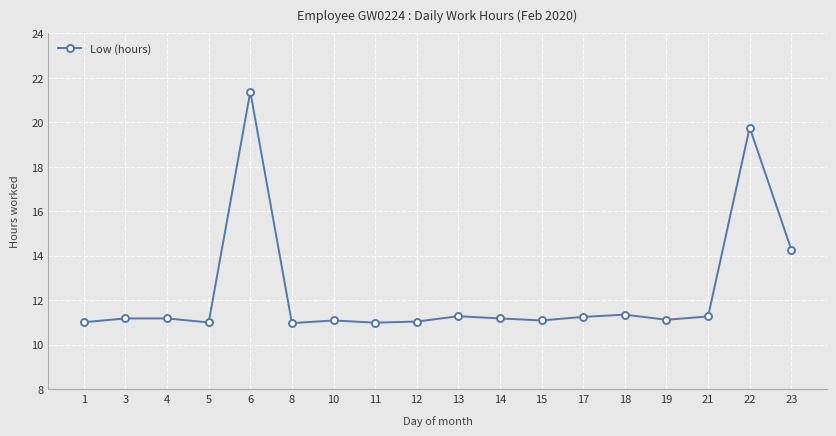

At which category does the data reach its first local valley?

5